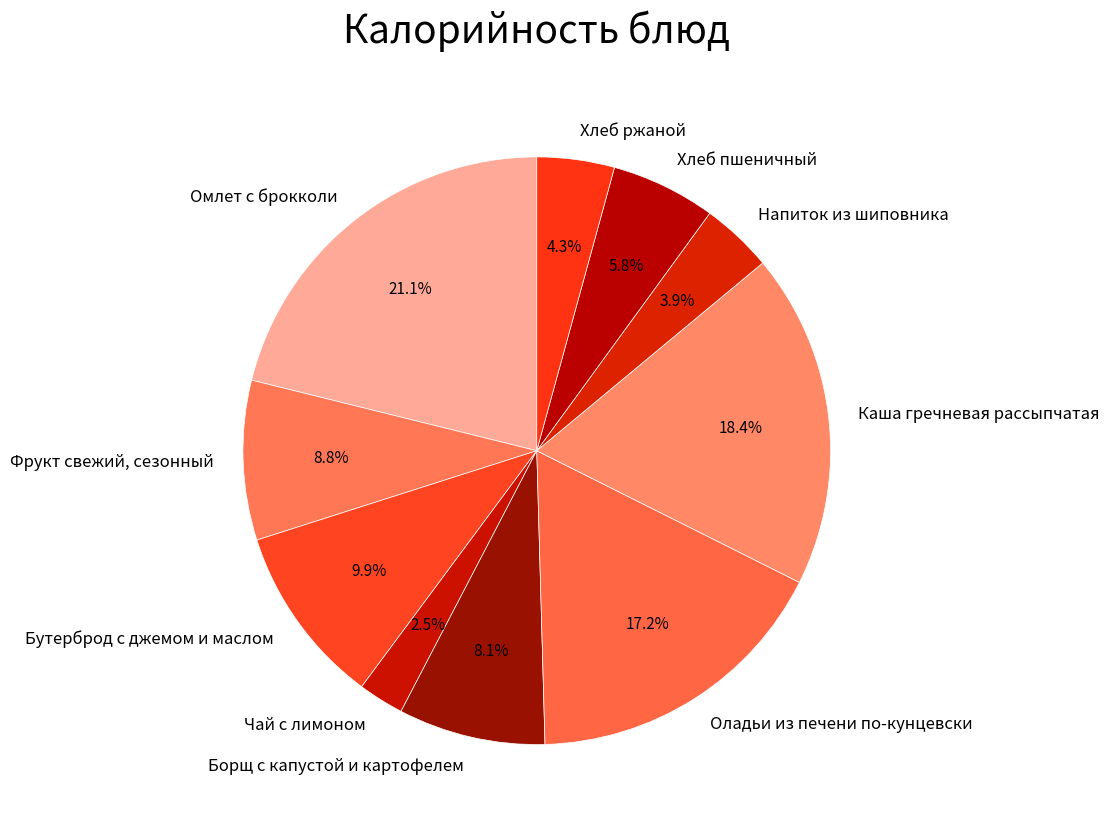

Rank the categories by value from lowest to highest.

Чай с лимоном, Напиток из шиповника, Хлеб ржаной, Хлеб пшеничный, Борщ с капустой и картофелем, Фрукт свежий, сезонный, Бутерброд с джемом и маслом, Оладьи из печени по-кунцевски, Каша гречневая рассыпчатая, Омлет с брокколи